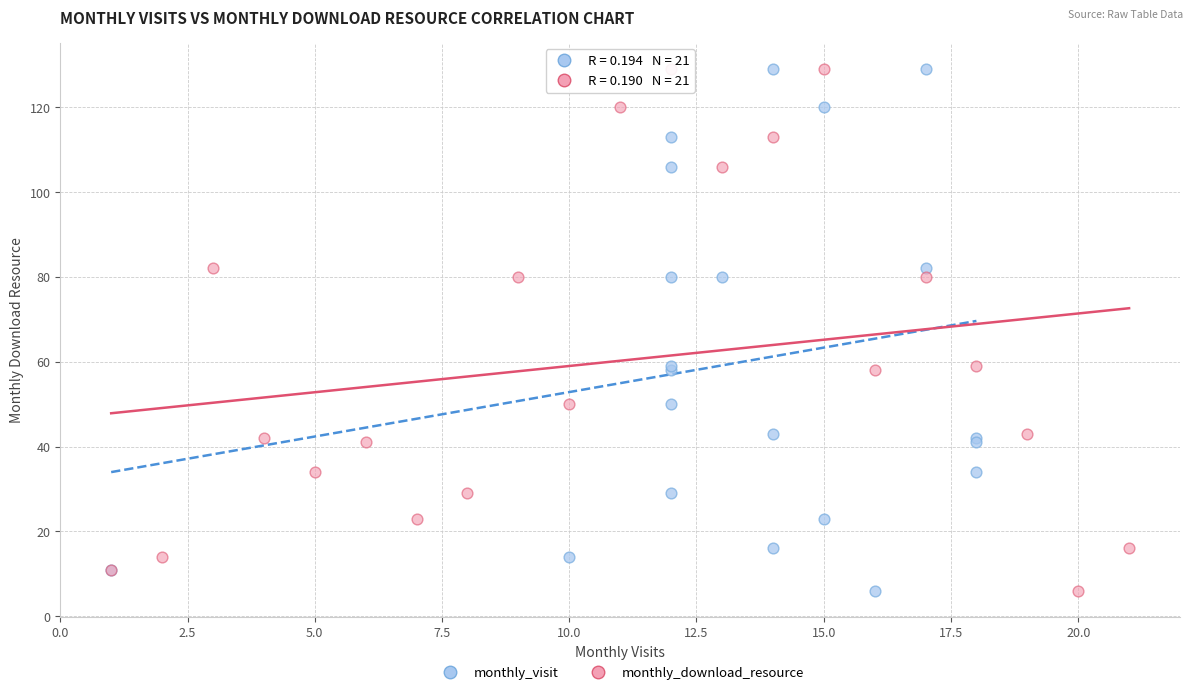

What are all the series names shown in the legend?

monthly_visit, monthly_download_resource